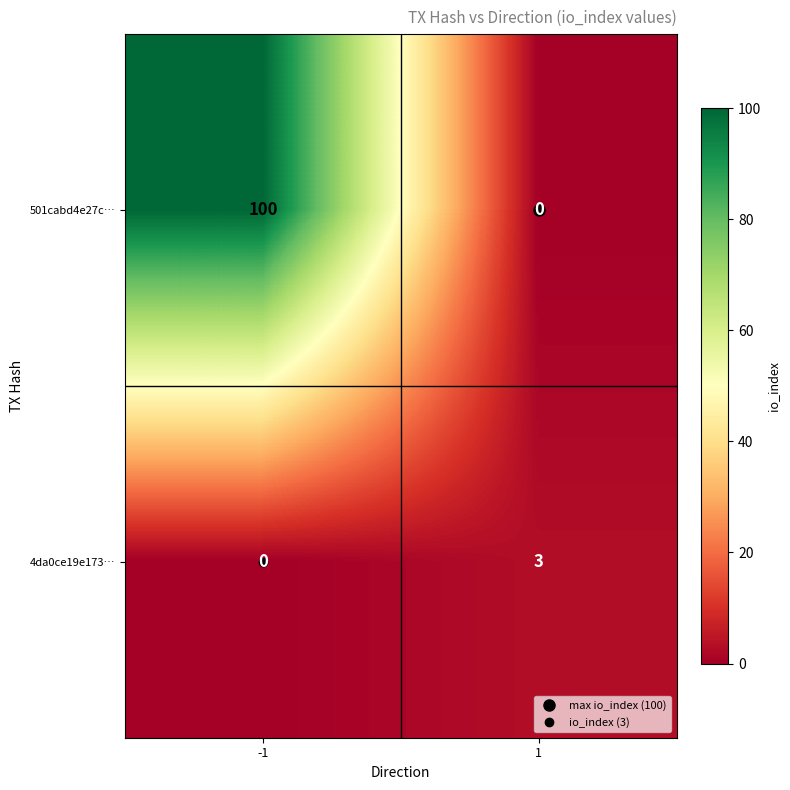

What is the total value across all series at 1?

3